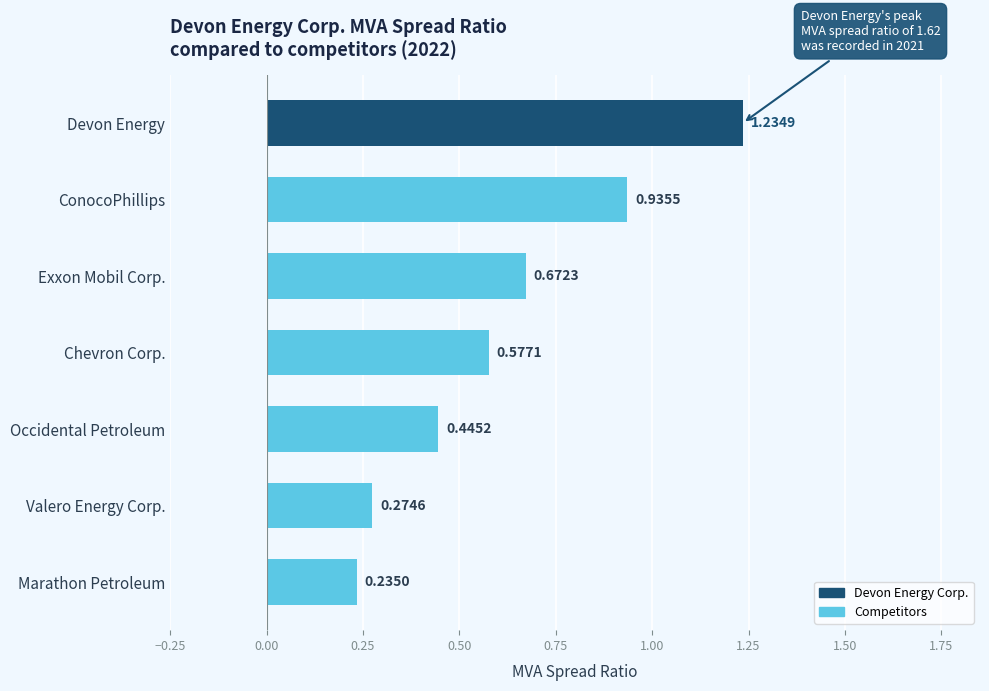

Does the chart contain stacked bars?

No